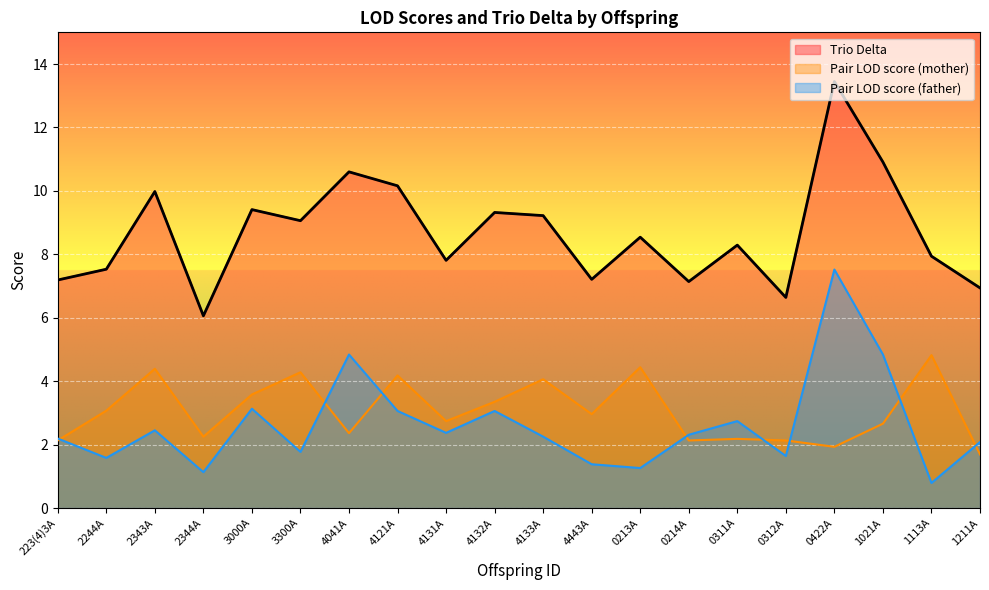

How many distinct data groups are displayed?

3